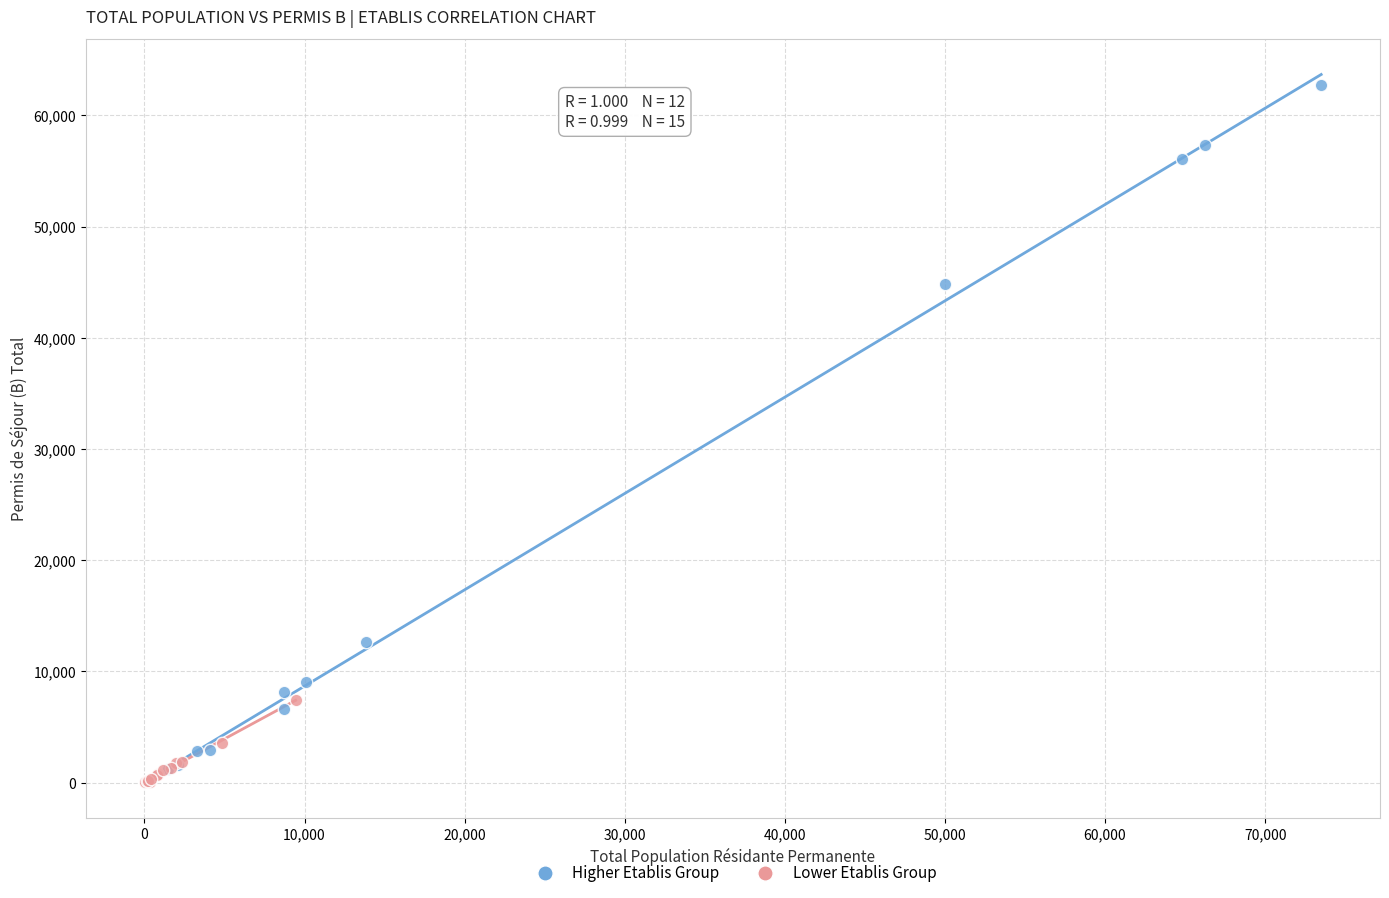

Which series contains the highest Y value?

Higher Etablis Group